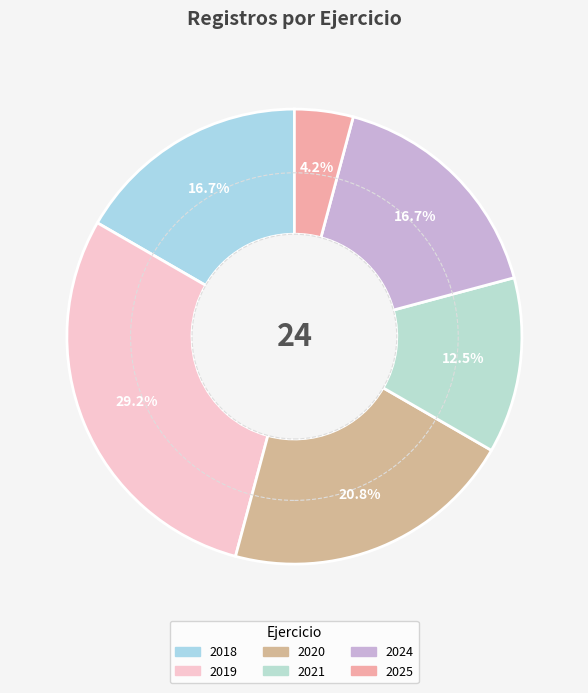

What percentage is the 2025 slice, to the nearest percent?

4%